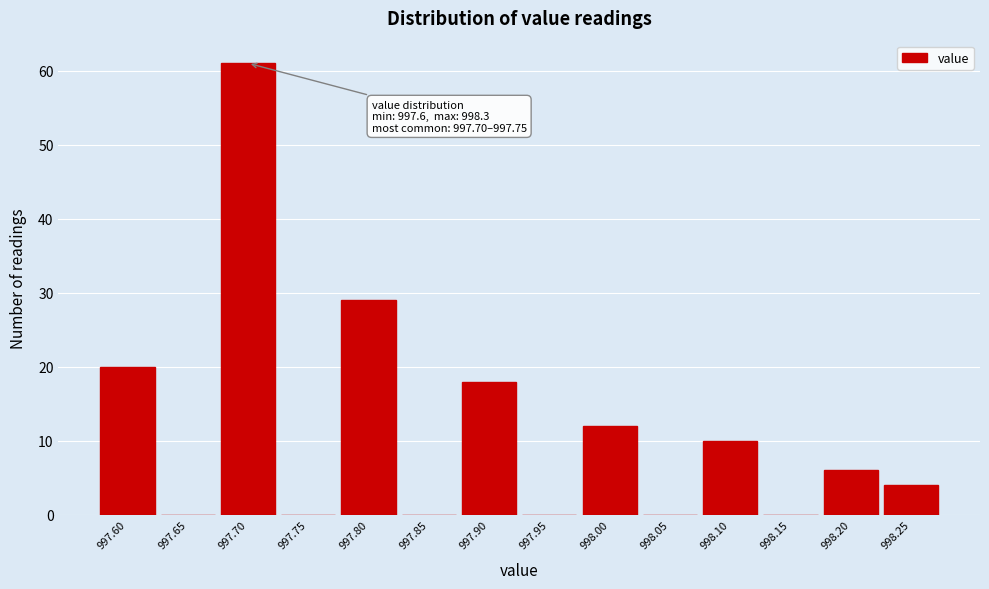

Reading right to left, transcribe all the data shown in this chart.

998.25=4	998.20=6	998.15=0	998.10=10	998.05=0	998.00=12	997.95=0	997.90=18	997.85=0	997.80=29	997.75=0	997.70=61	997.65=0	997.60=20